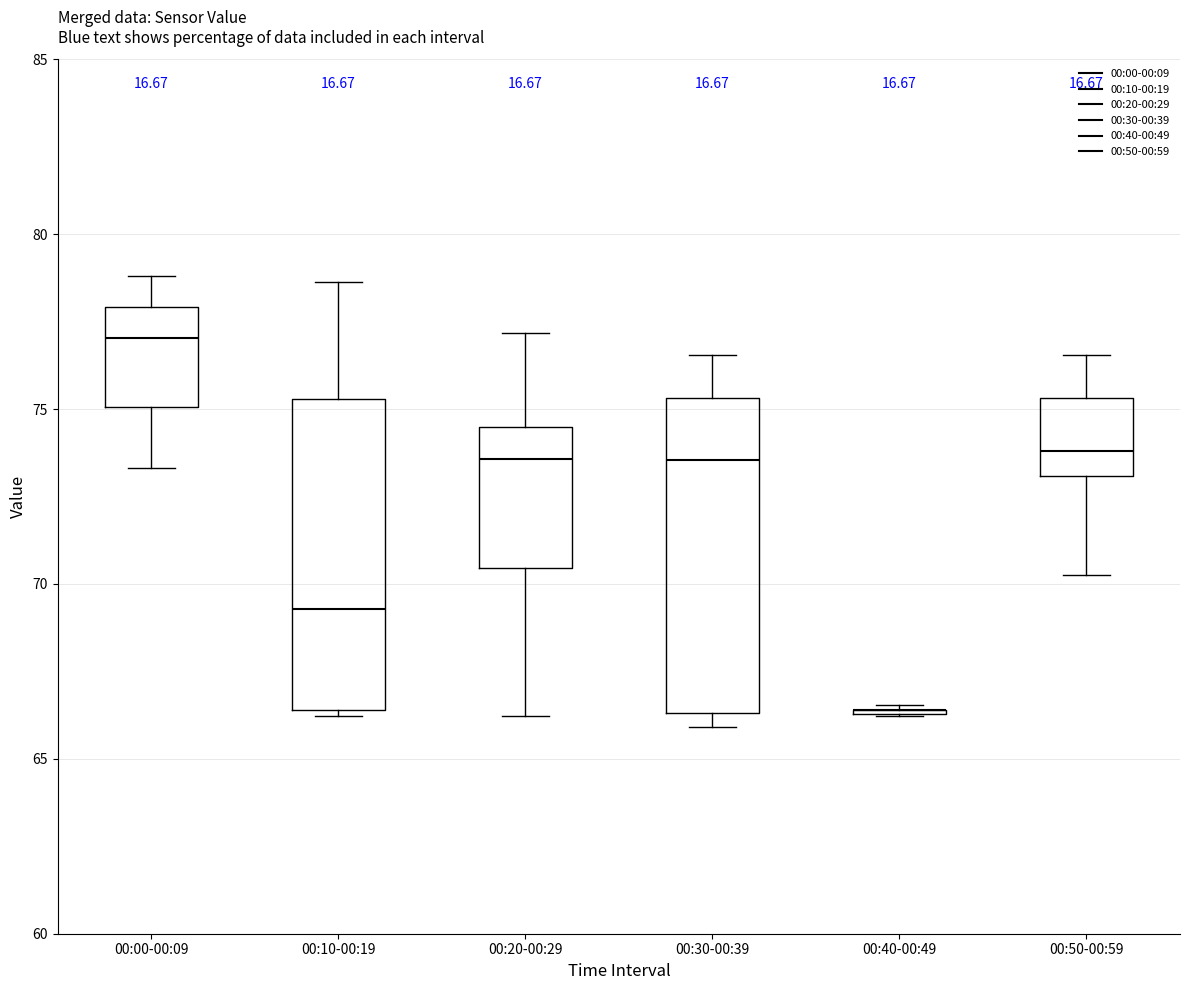

Reading left to right, read every box against the y-axis: the position of its median line, the range the box covers, and the ends of its whiskers. The values are not printed on the chart, so give them approximately, as read against the axis.

00:00-00:09: median 77.0, box 75.0 to 78.0, whiskers 73.5 to 79.0
00:10-00:19: median 69.5, box 66.5 to 75.5, whiskers 66.0 to 78.5
00:20-00:29: median 73.5, box 70.5 to 74.5, whiskers 66.0 to 77.0
00:30-00:39: median 73.5, box 66.5 to 75.5, whiskers 66.0 to 76.5
00:40-00:49: box collapsed to a line at 66.5, whiskers 66.0 to 66.5
00:50-00:59: median 74.0, box 73.0 to 75.5, whiskers 70.5 to 76.5